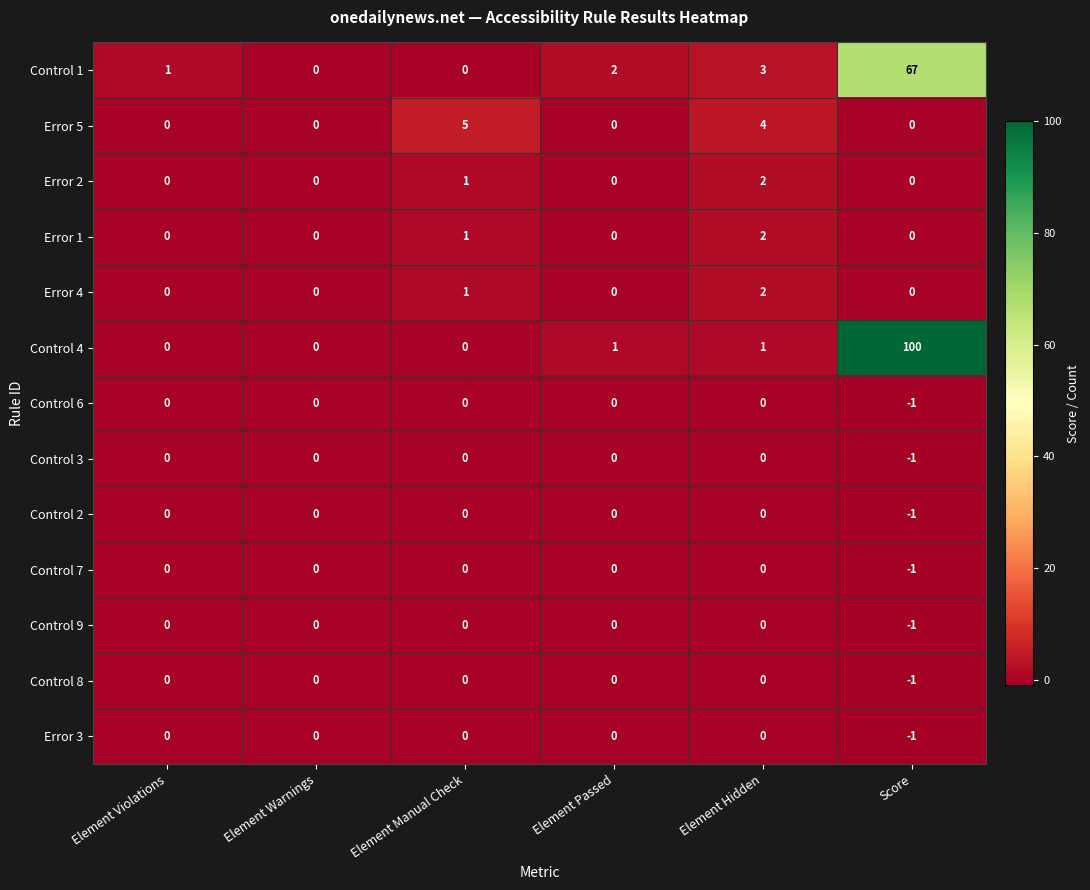

Which series has the largest range (max minus min)?

Control 4